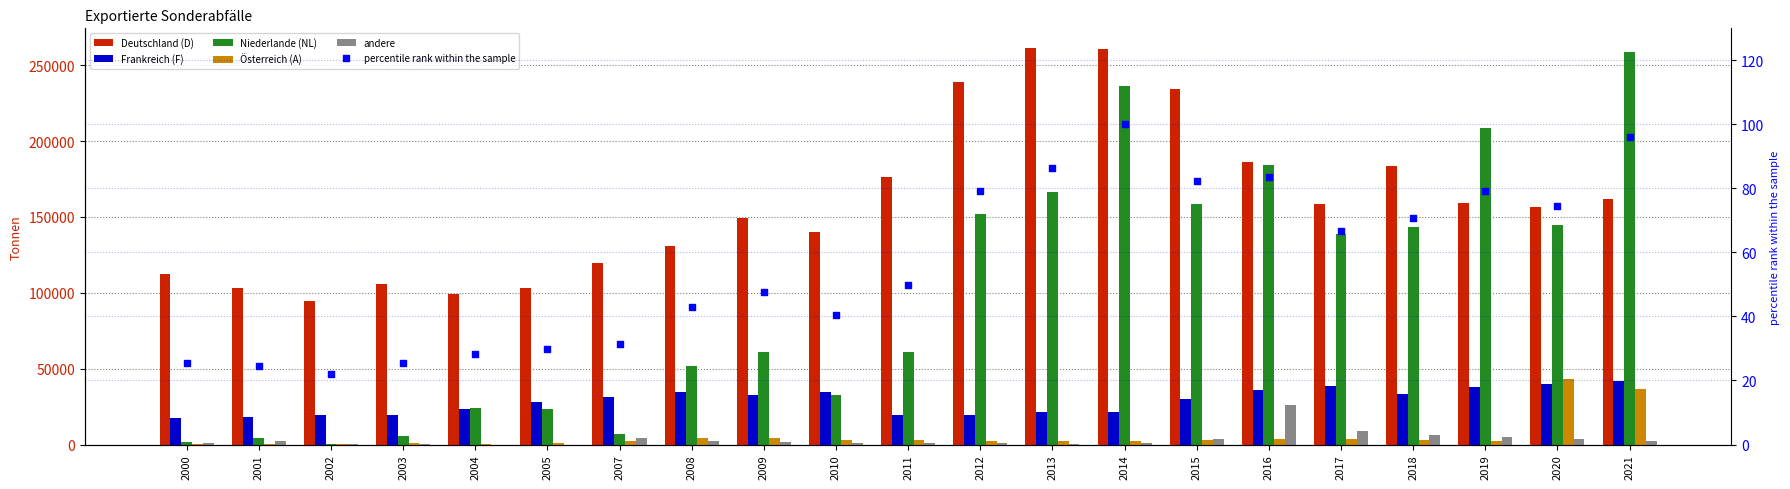

Which series contains the highest Y value?

Deutschland (D)